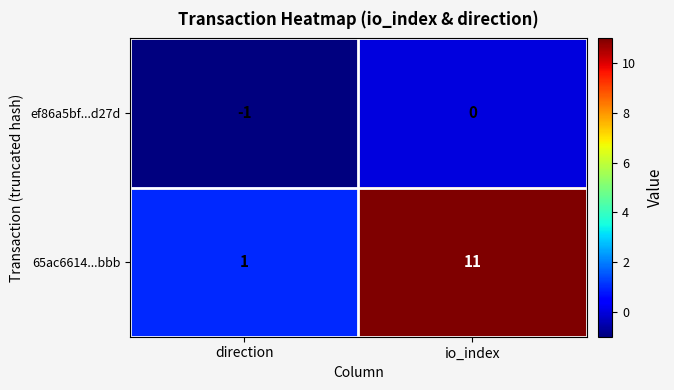

Which series has the largest range (max minus min)?

65ac6614...bbb